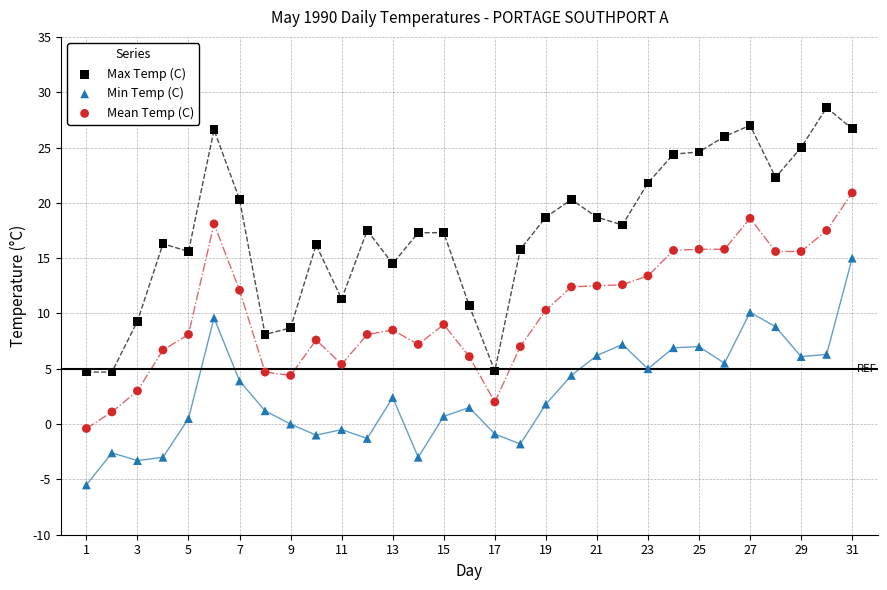

What are all the series names shown in the legend?

Max Temp (C), Min Temp (C), Mean Temp (C)